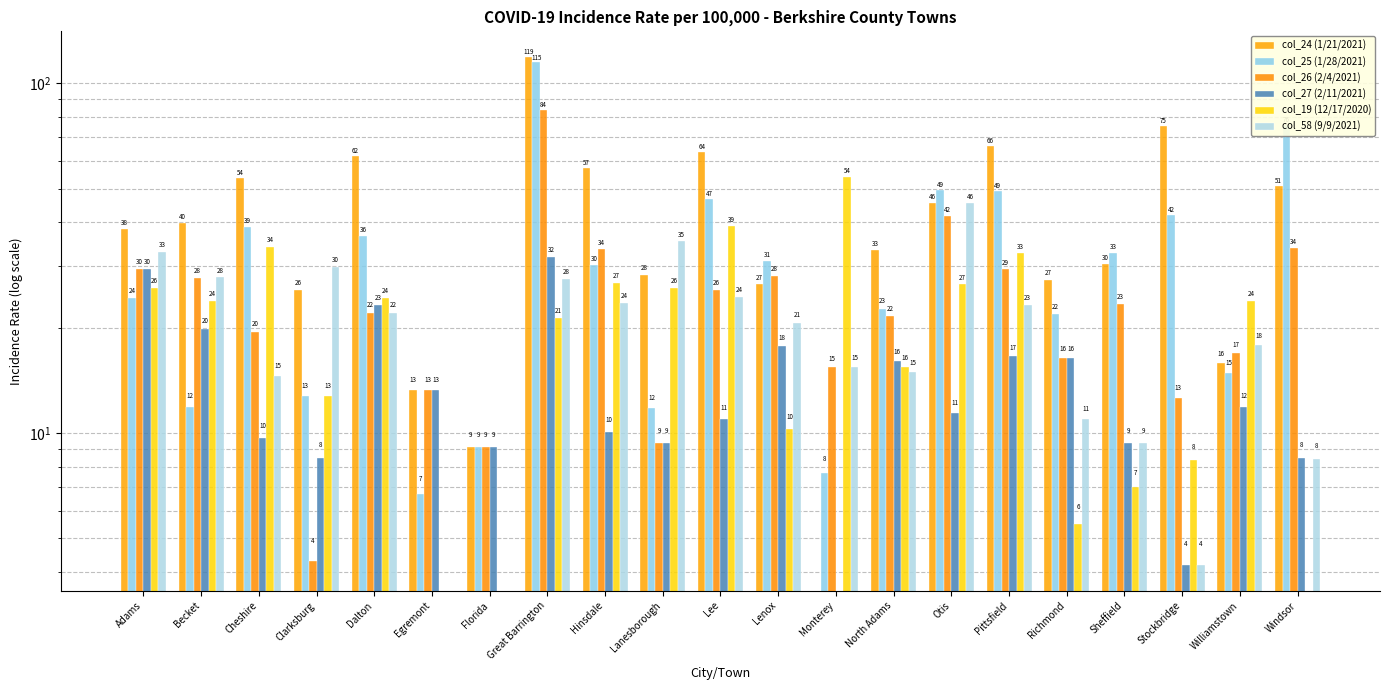

At which label does col_19 (12/17/2020) first exceed 23?

Adams